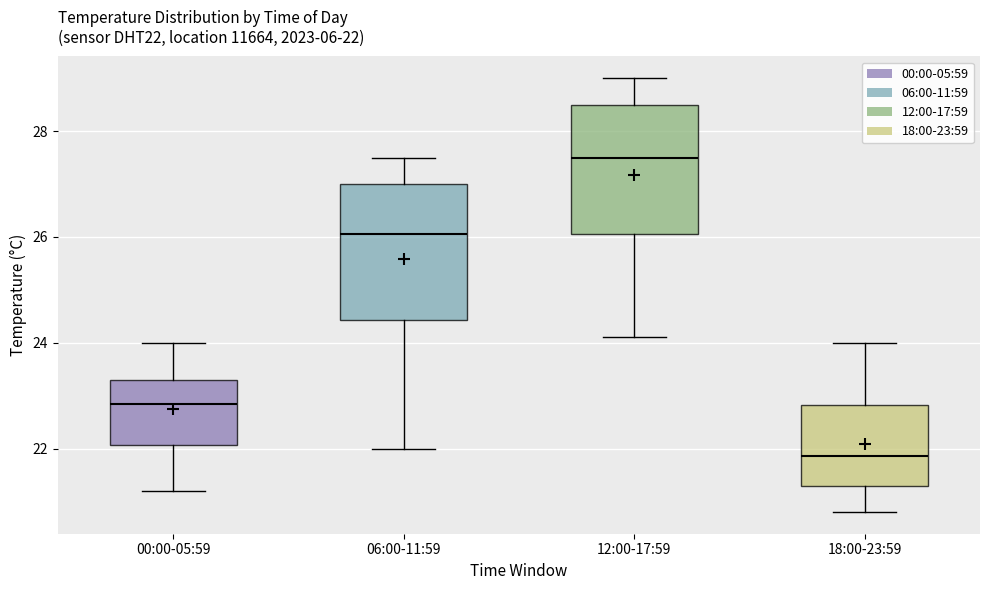

Which box's median line is the highest?

12:00-17:59